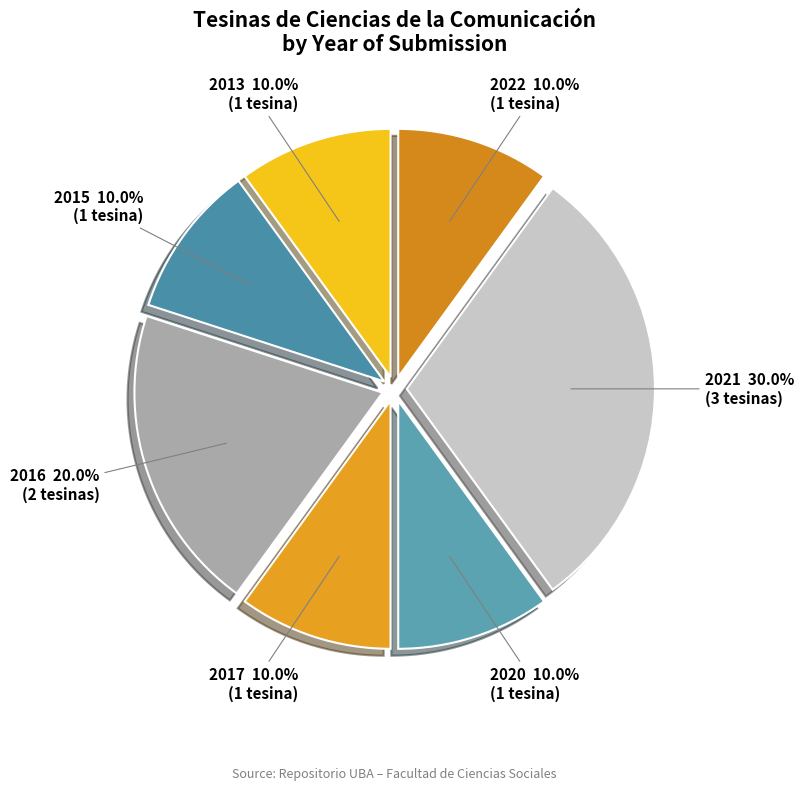

What portion of the pie excludes 2017?

90.0%